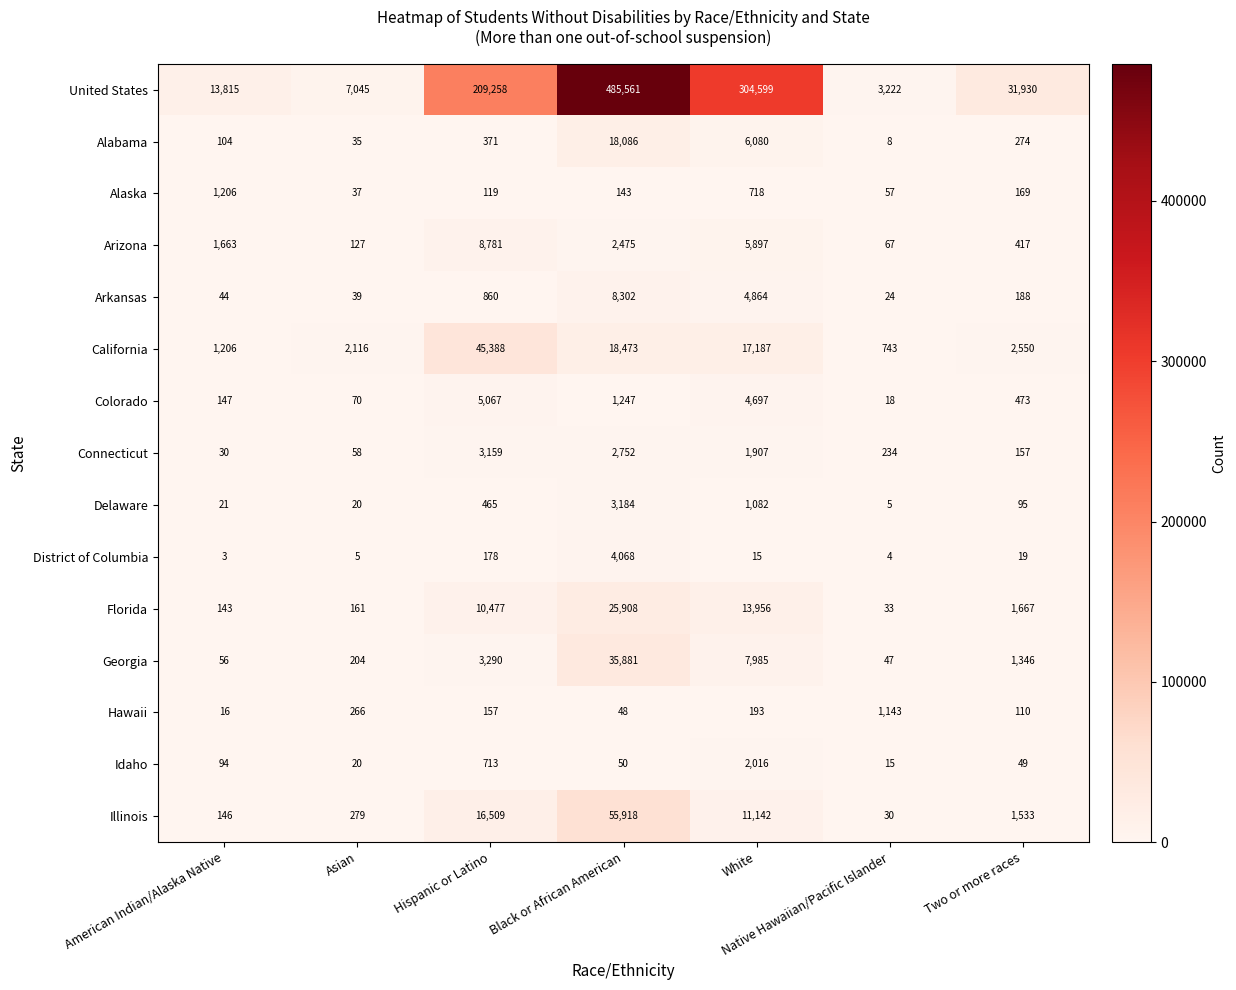

Which series has the largest total across all categories?

United States